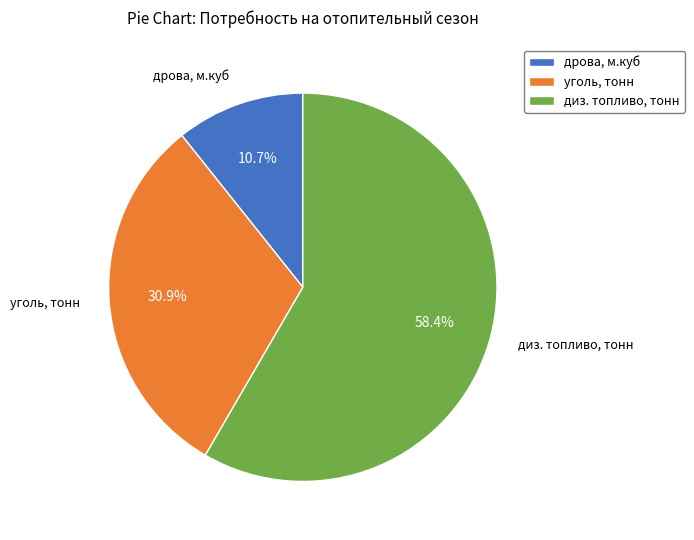

What percentage is the диз. топливо, тонн slice, to the nearest percent?

58%